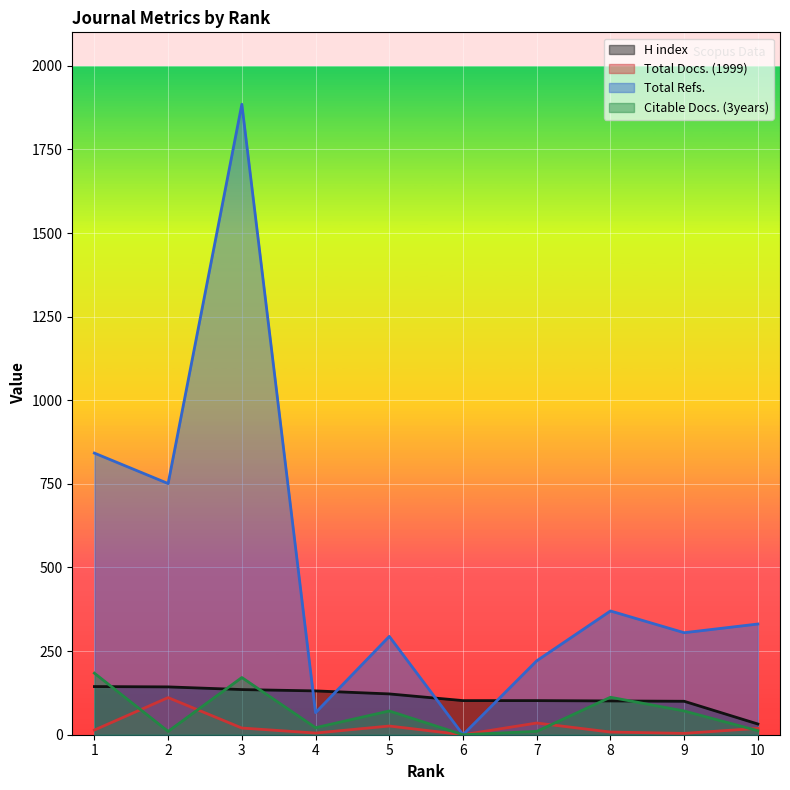

After their last crossing, which series has the higher values: Total Docs. (1999) or Citable Docs. (3years)?

Total Docs. (1999)